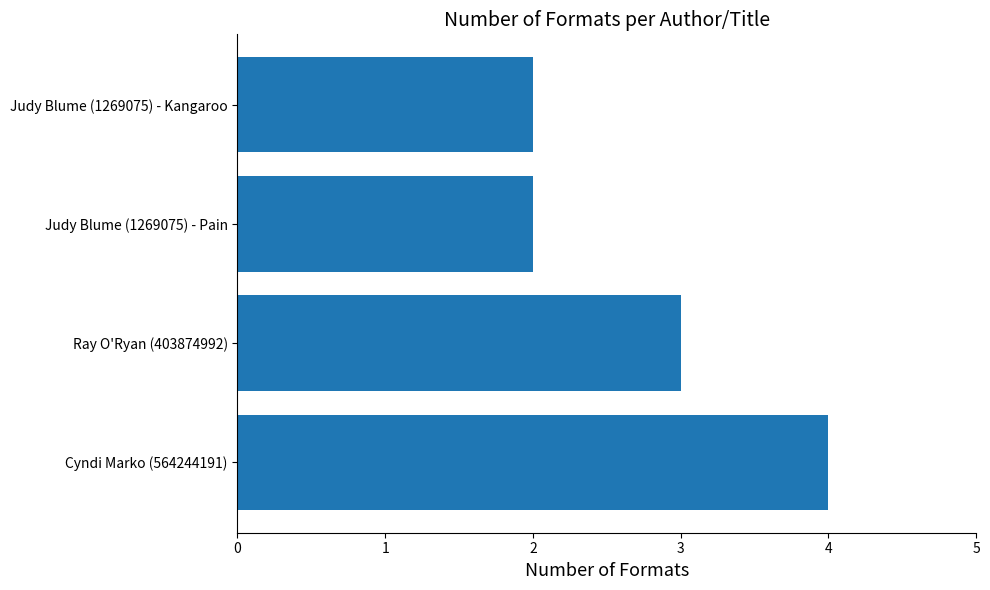

How many values are below 3?

2